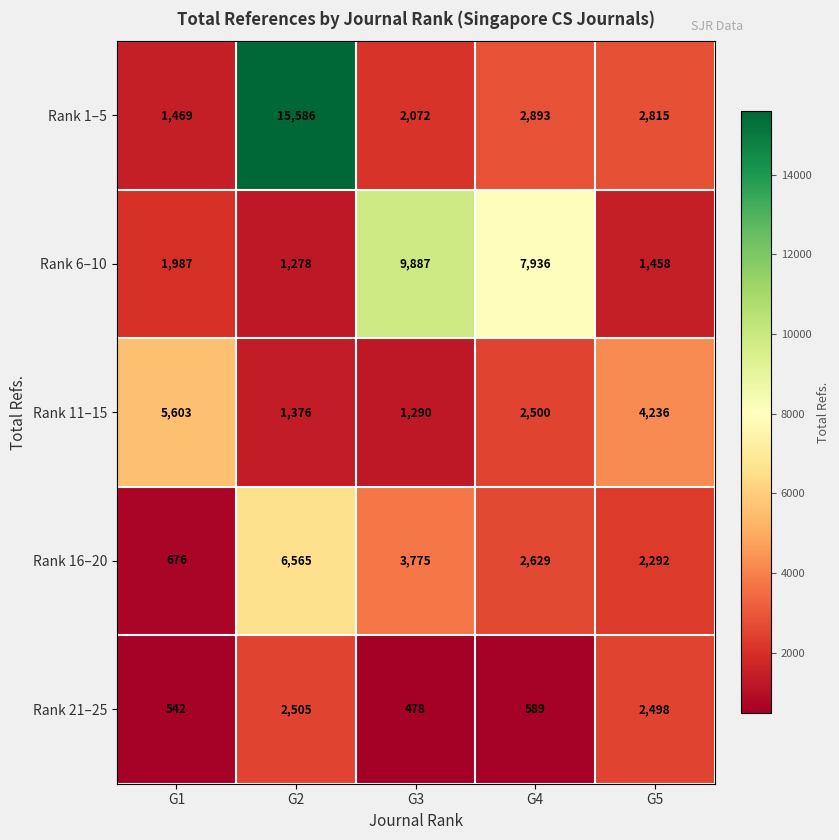

What is the sum of the Rank 11–15 values at G5 and G1?

9839